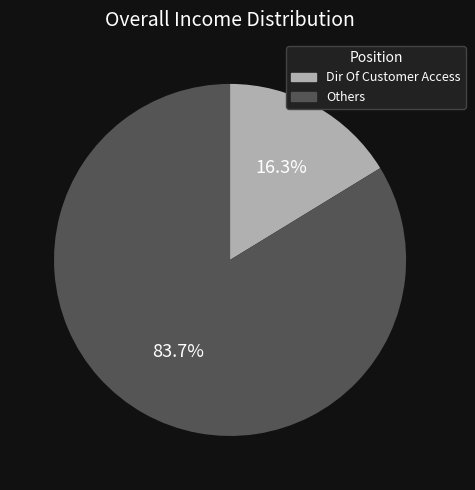

Does any single category account for the majority?

Yes